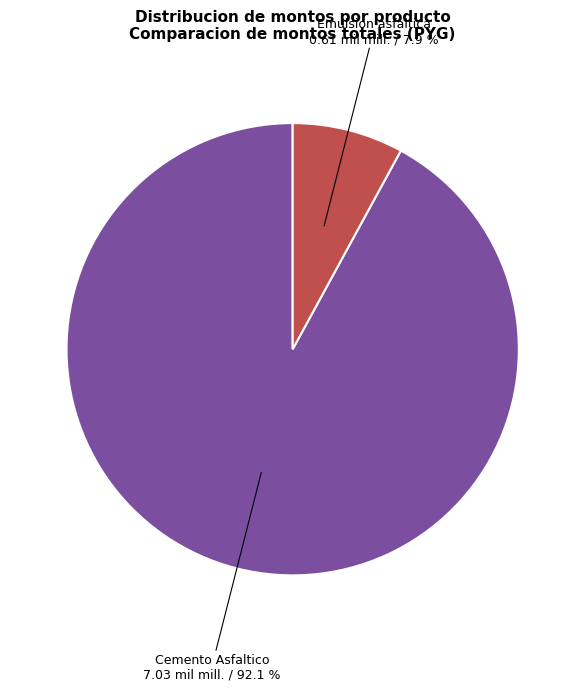

Does any single category account for the majority?

Yes